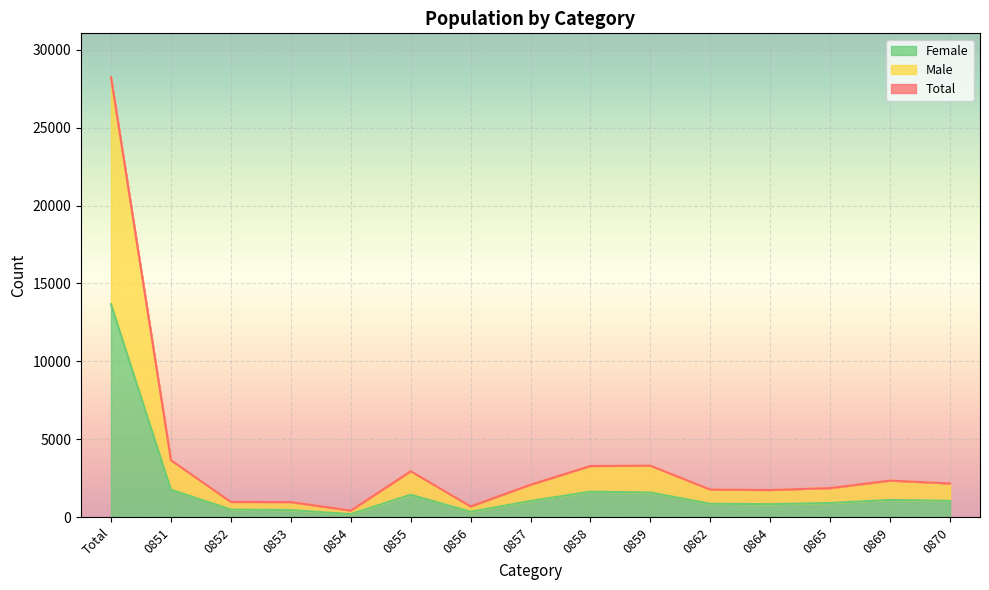

Reading right to left, what are all the values shown in this chart?

Total: 2164	2347	1866	1744	1769	3304	3286	2085	693	2949	424	970	978	3655	28234
Male: 2164	2347	1866	1744	1769	3304	3286	2085	693	2949	424	970	978	3655	28234
Female: 1046	1104	908	833	856	1581	1635	1035	345	1437	193	453	484	1757	13667